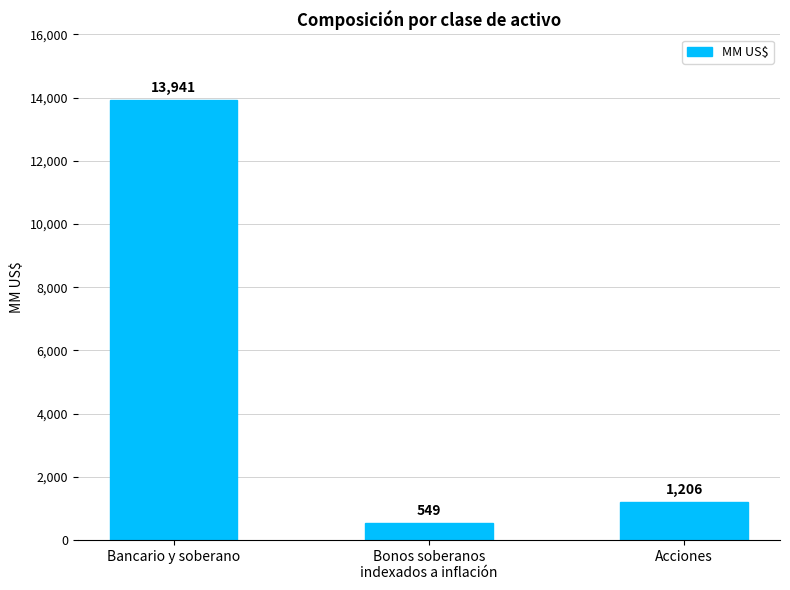

Rank the categories by value from lowest to highest.

Bonos soberanos
indexados a inflación, Acciones, Bancario y soberano